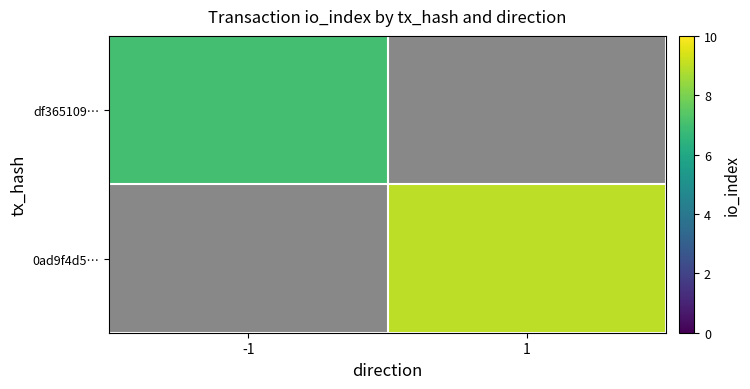

Rank the series by their maximum value, from lowest to highest.

df365109…, 0ad9f4d5…